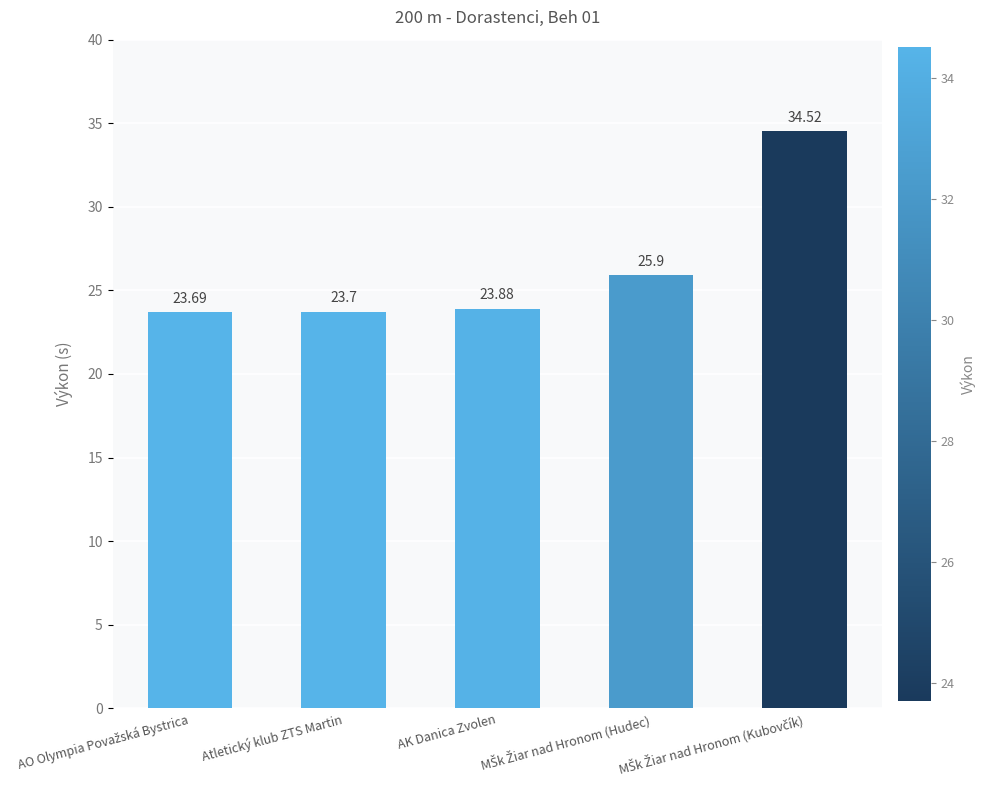

What value does the data have at Atletický klub ZTS Martin?

23.7